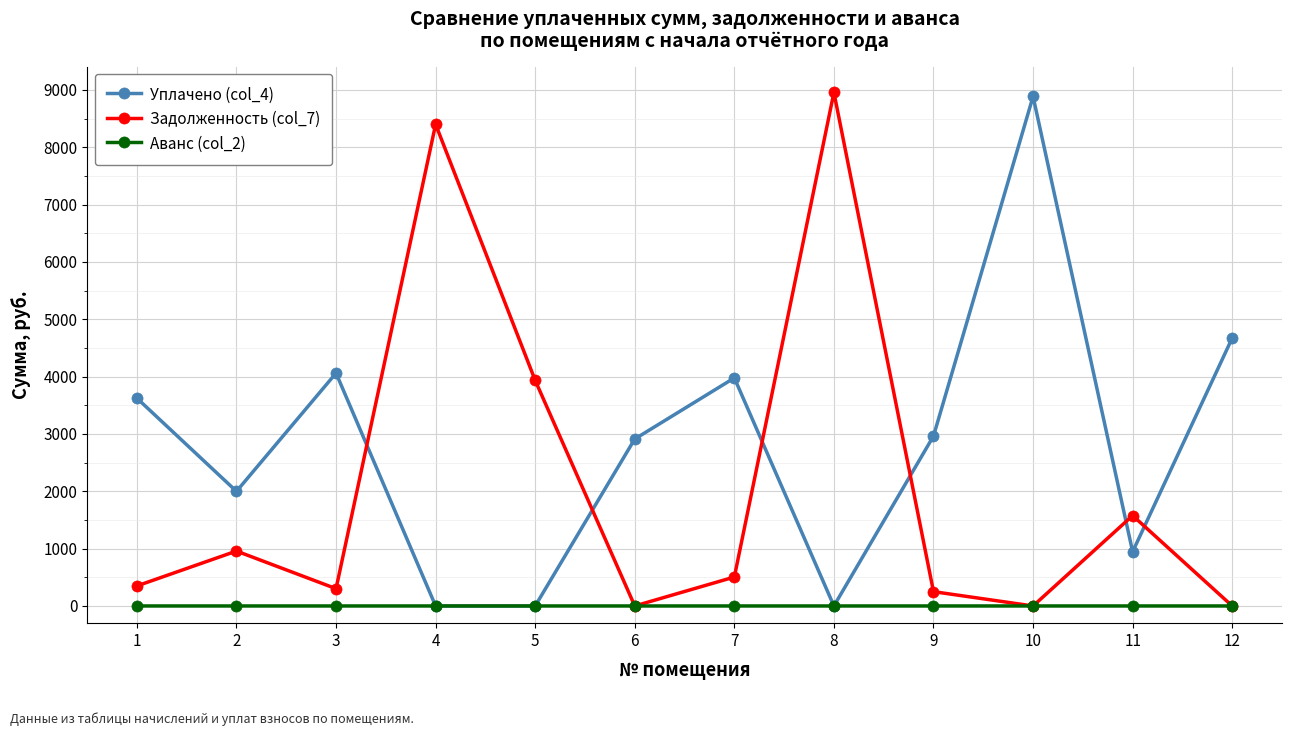

Which series has the largest total across all categories?

Уплачено (col_4)